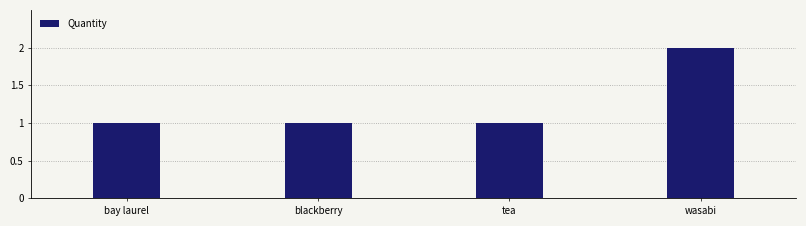

Is it true that the value at wasabi is 2?

True